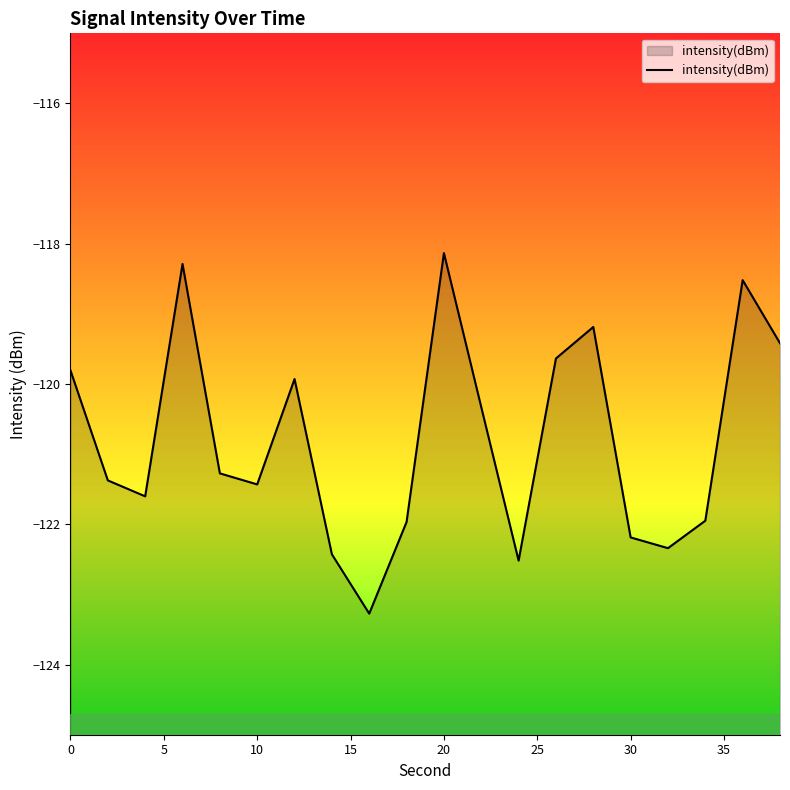

The value at 10 is -121.4. True or false?

True